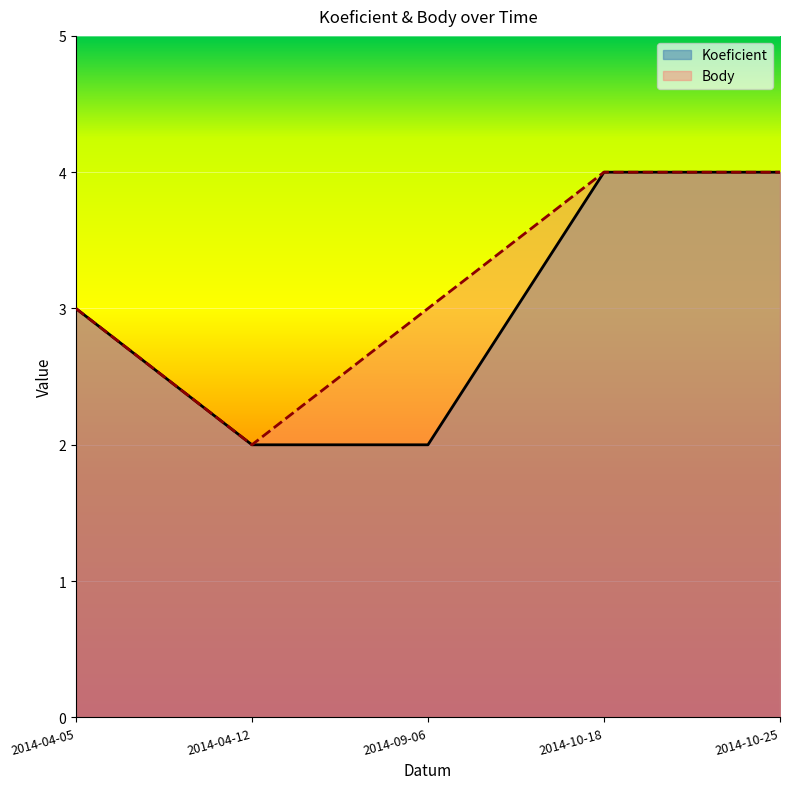

What is the sum of the Body values at 2014-10-25 and 2014-04-05?

7